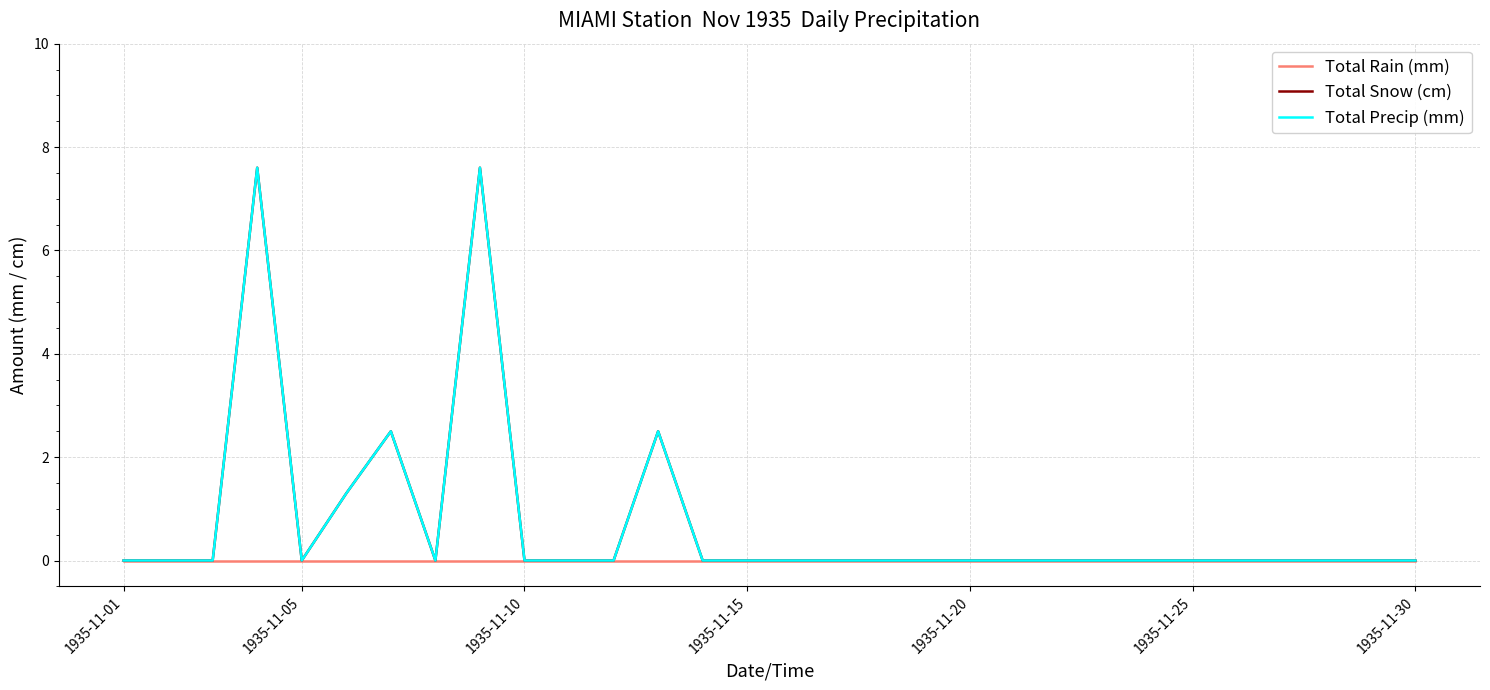

Does the chart have visible grid lines?

Yes